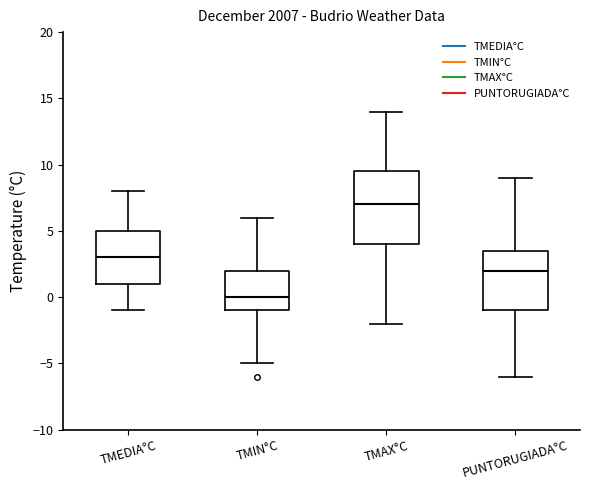

Comparing the boxes themselves (not the whiskers), which one is the tallest?

TMAX°C